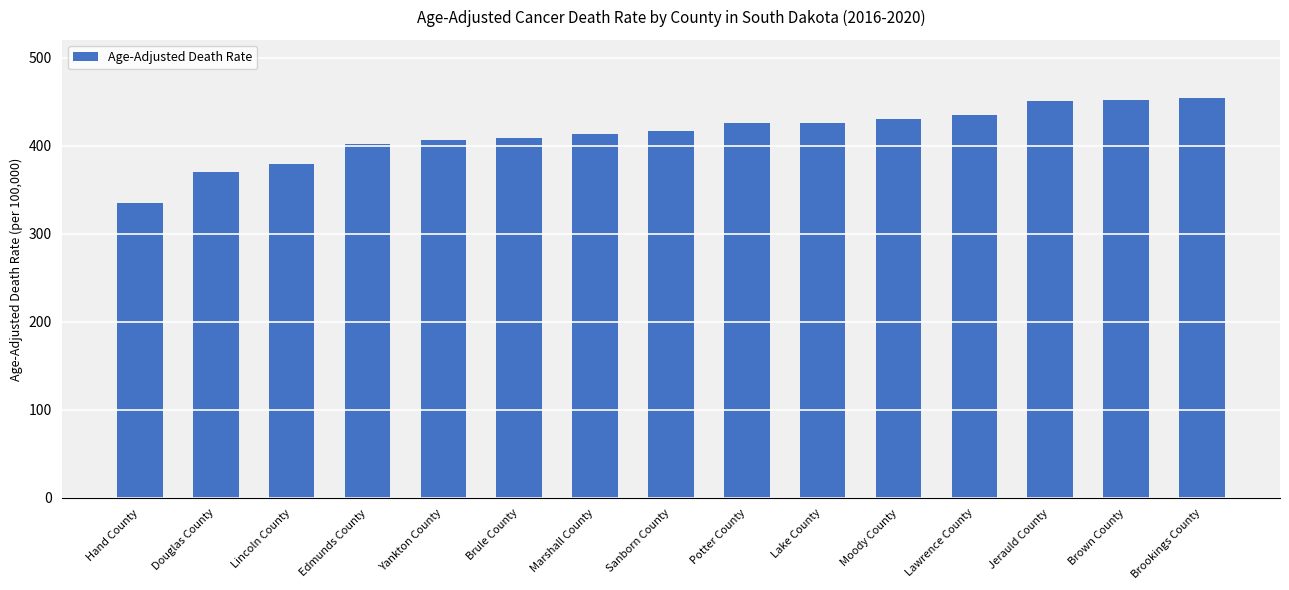

What is the sum of all values?

6203.5